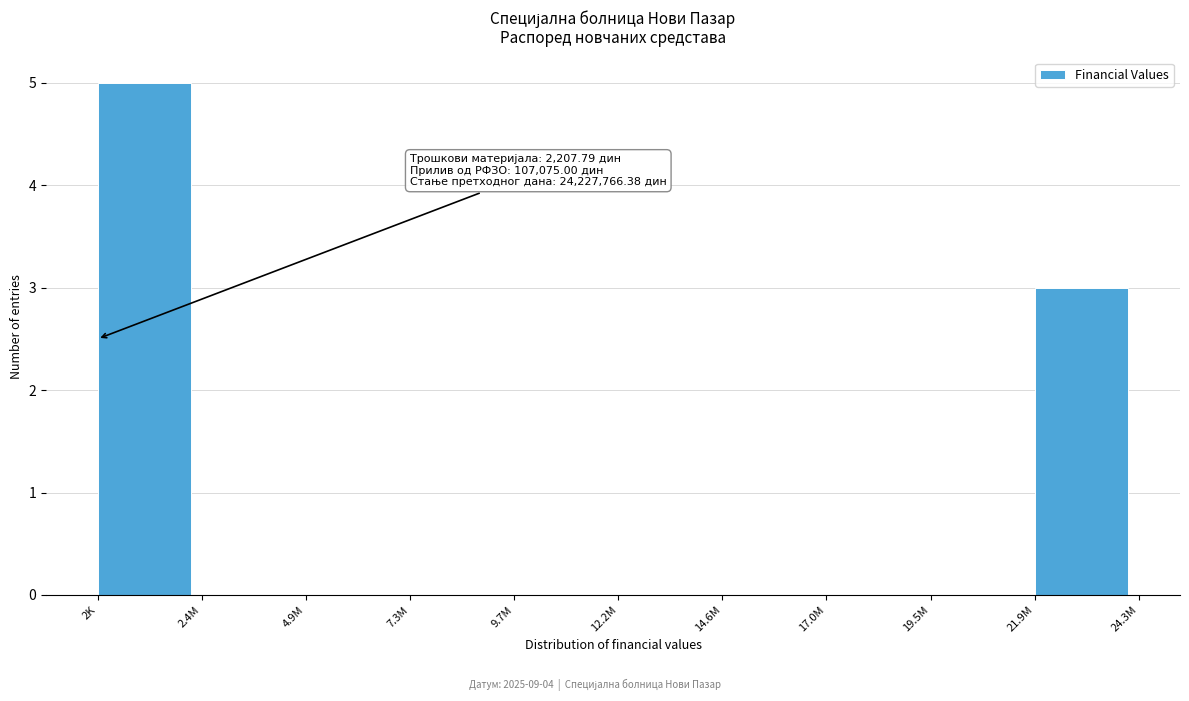

Reading right to left, what are all the values shown in this chart?

21.9M=3	19.5M=0	17.0M=0	14.6M=0	12.2M=0	9.7M=0	7.3M=0	4.9M=0	2.4M=0	2K=5